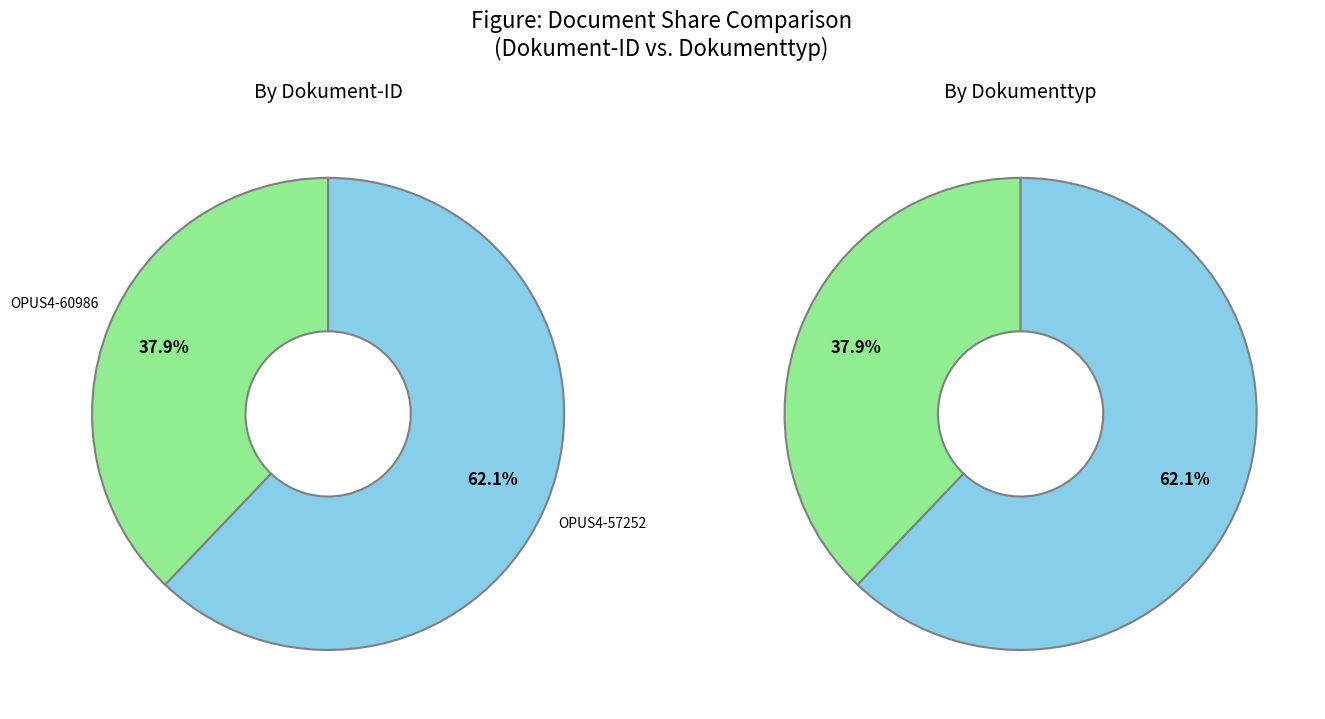

What is the largest slice in the pie chart?

OPUS4-57252